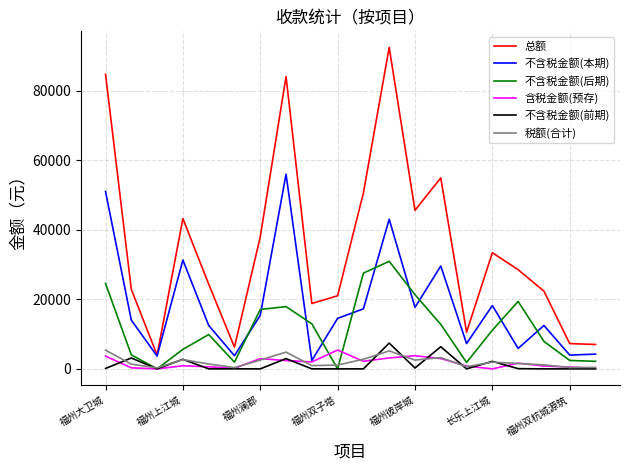

Which series has the largest total across all categories?

总额